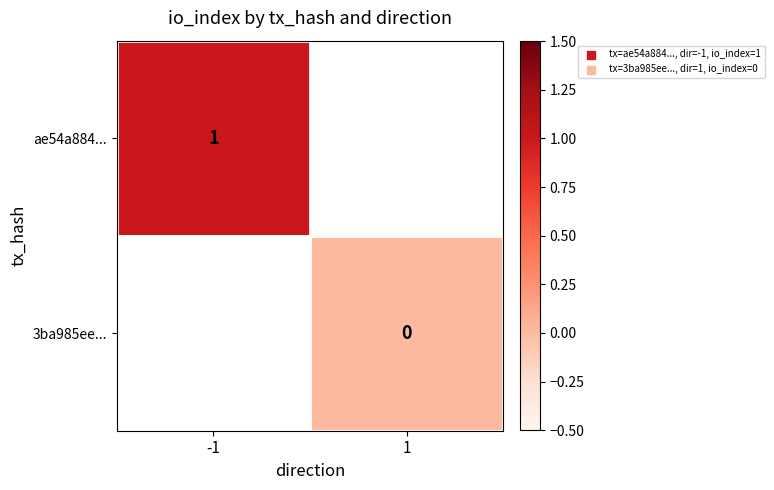

Is the value of 3ba985ee... at 1 greater than the value of ae54a884... at -1?

No